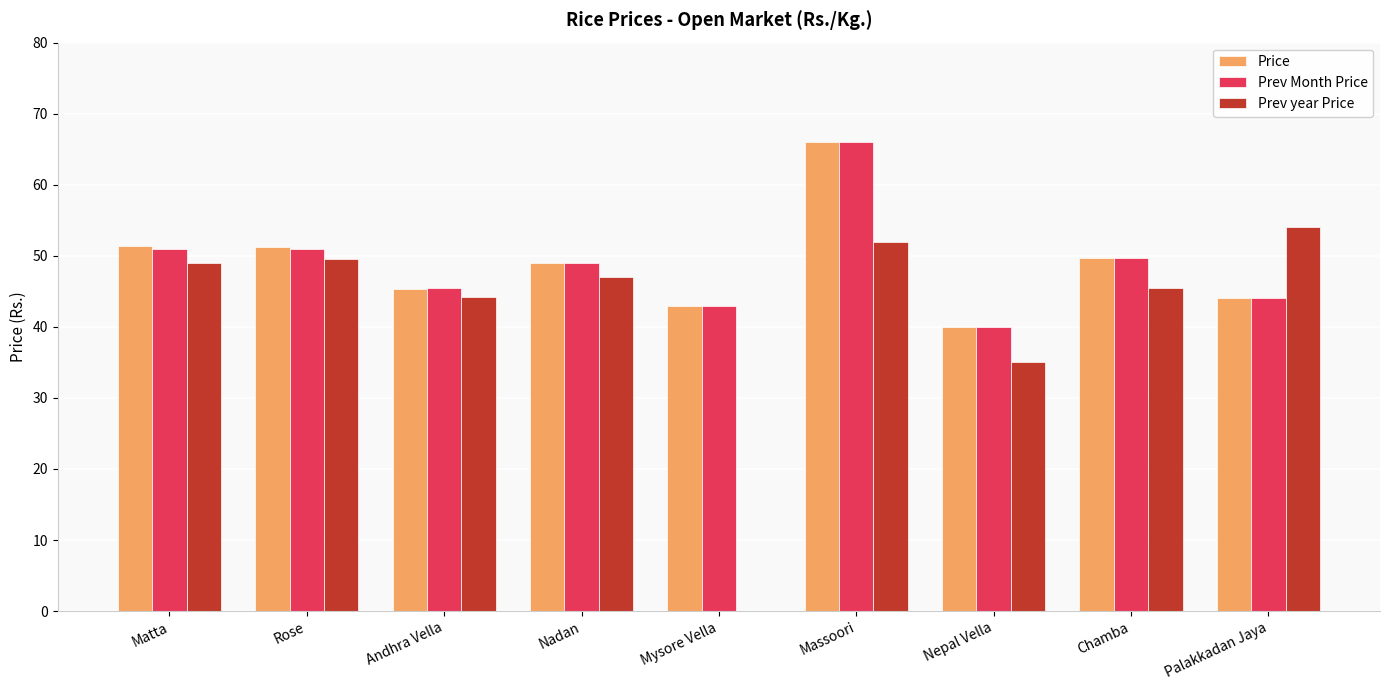

Which label corresponds to the largest value in the chart?

Massoori